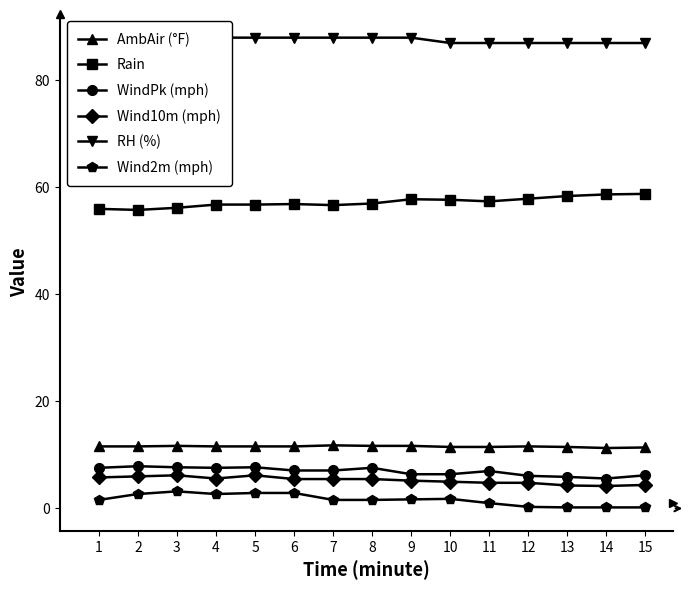

Which category has the lowest value in the RH (%) series?

10